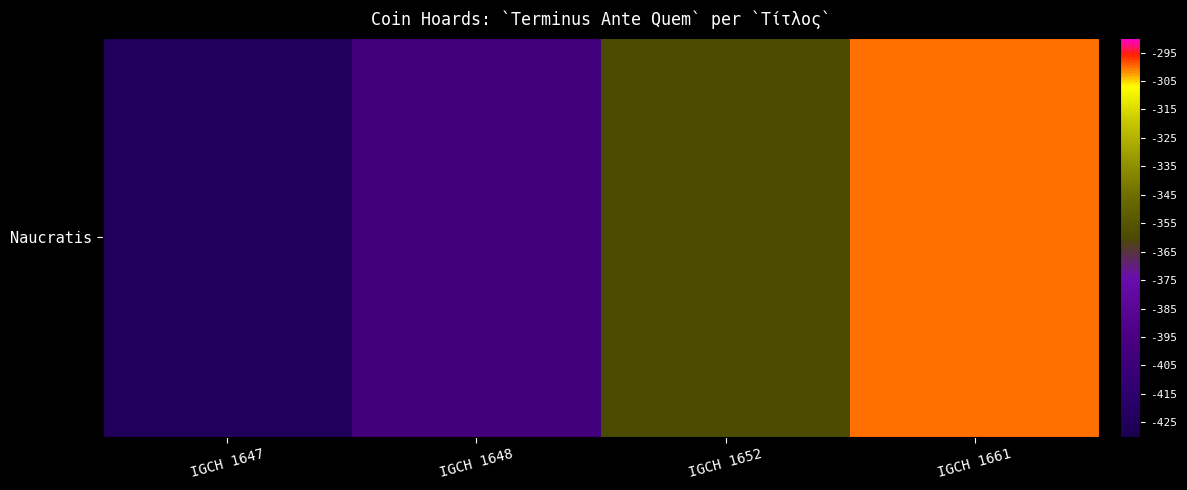

At which label is the value closest to -362?

IGCH 1652